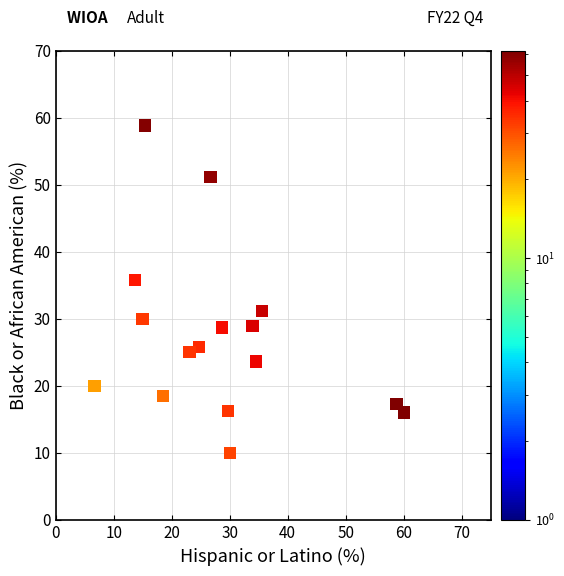

What is the range of X values (max minus min)?

60.0